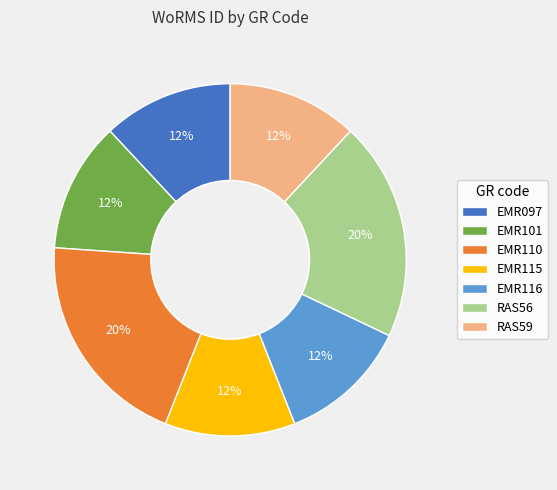

To the nearest percent, what portion does EMR116 represent?

12%